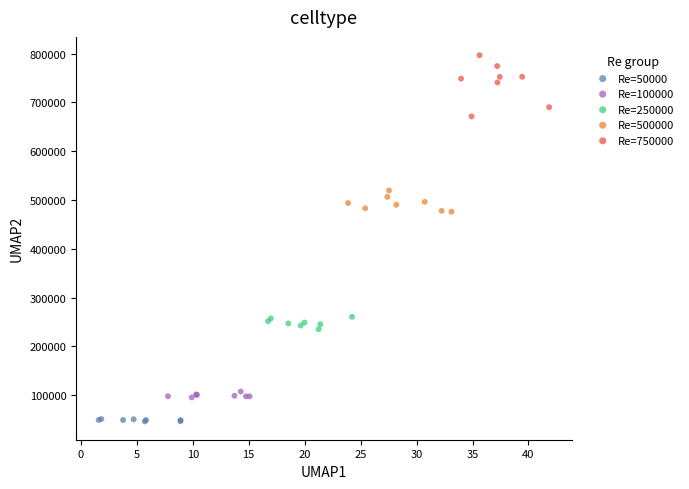

Which series contains the highest Y value?

Re=750000